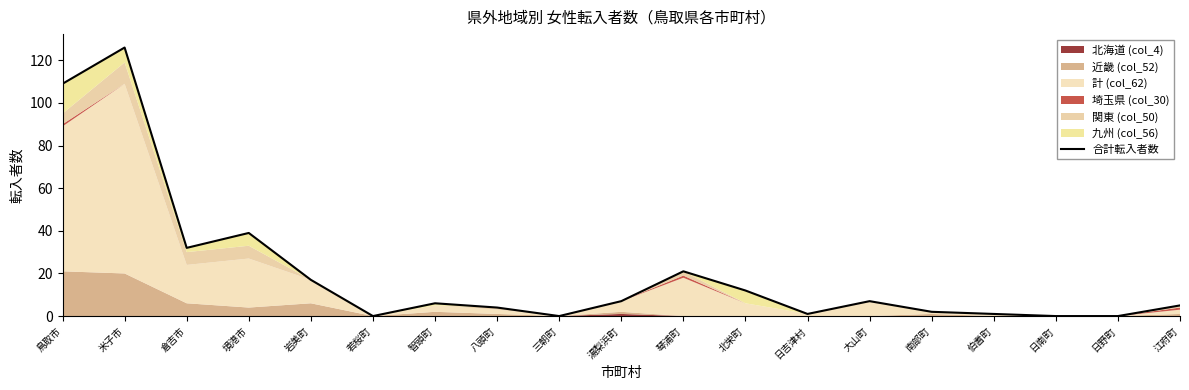

Rank the categories by value from highest to lowest.

米子市, 鳥取市, 境港市, 倉吉市, 琴浦町, 岩美町, 北栄町, 湯梨浜町, 大山町, 智頭町, 江府町, 八頭町, 南部町, 日吉津村, 伯耆町, 若桜町, 三朝町, 日南町, 日野町